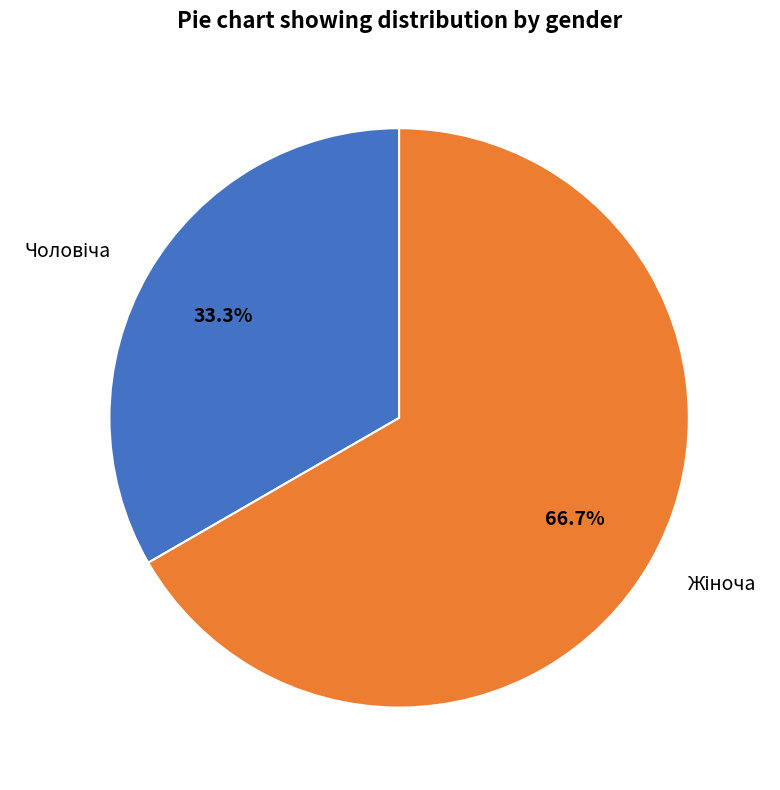

Does any single category account for the majority?

Yes